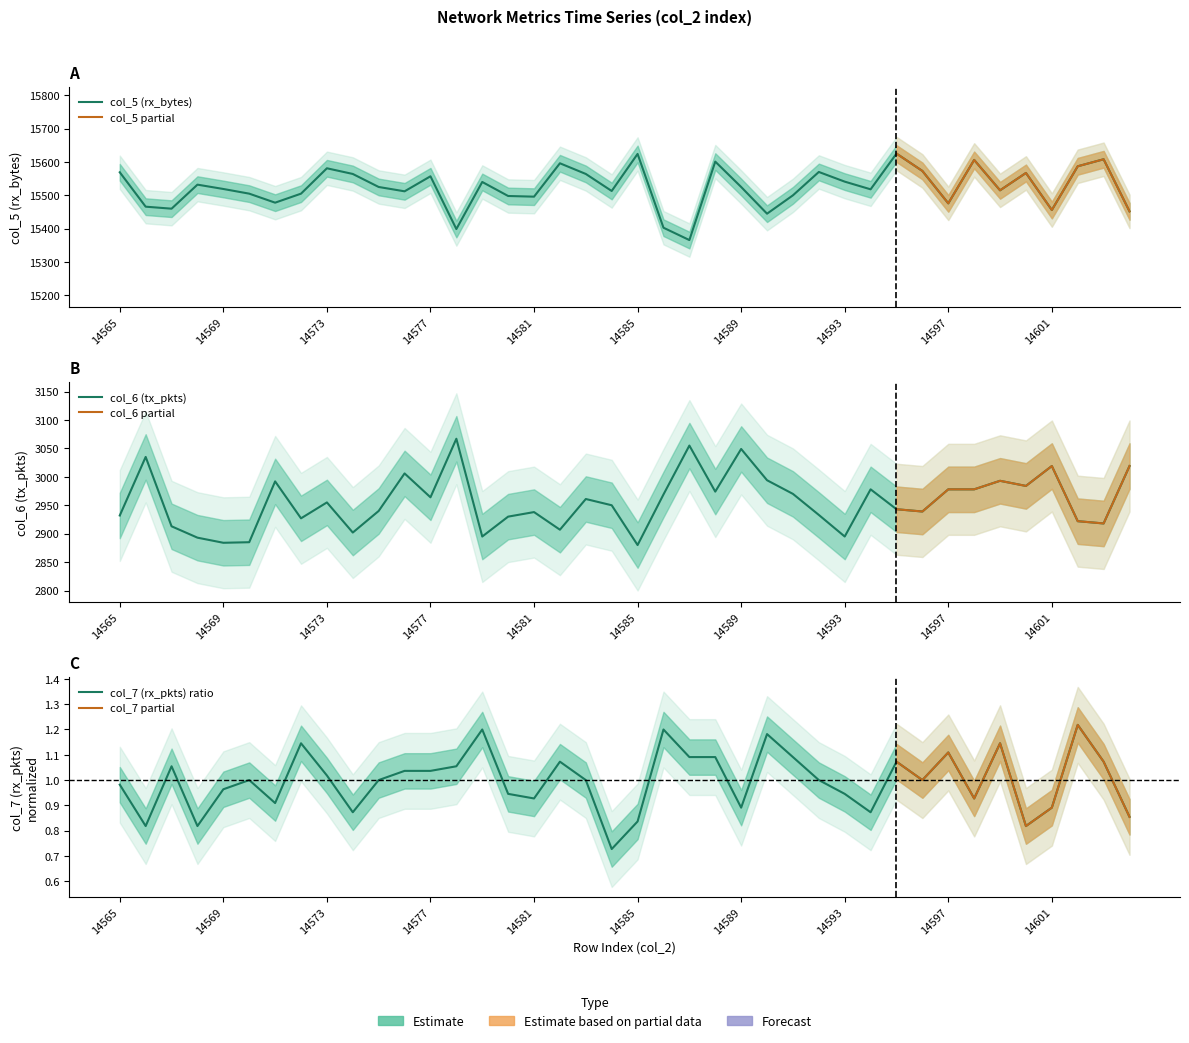

What is the difference between the second highest and minimum values in the col_6 (tx_pkts) series?

175.0